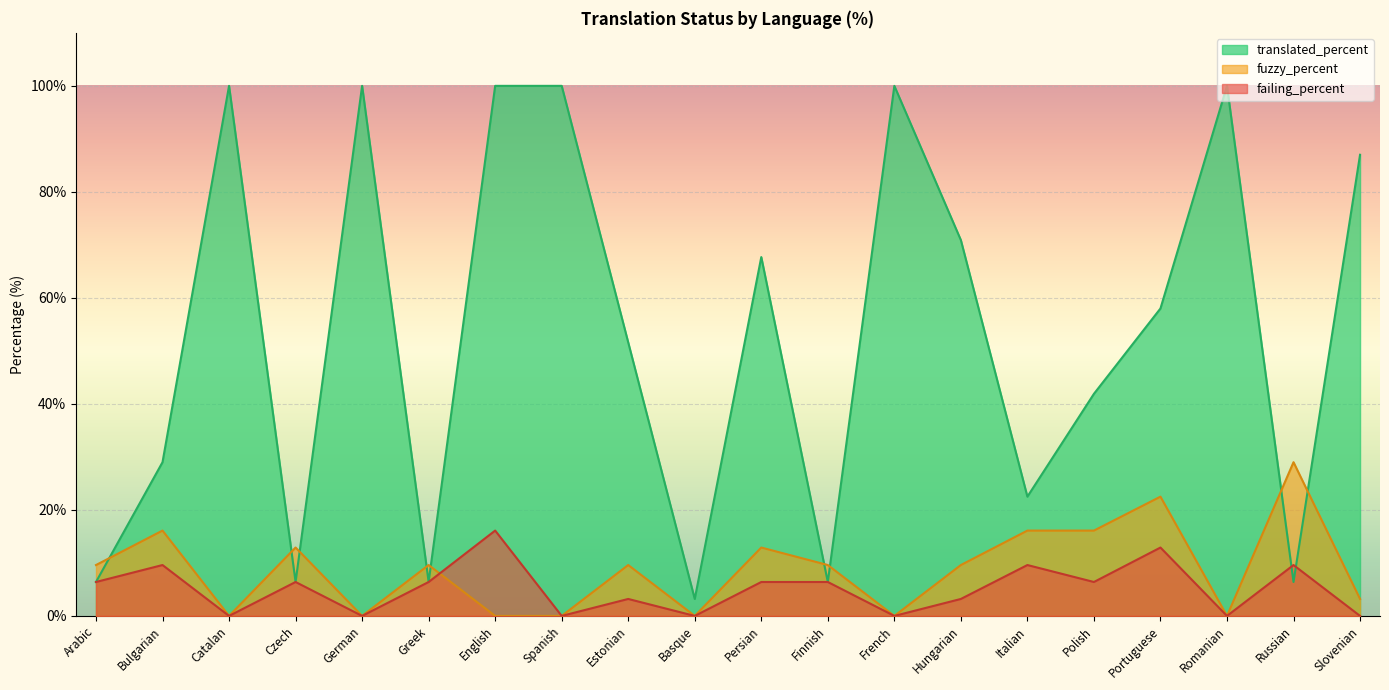

Where is the first local minimum for failing_percent?

Catalan